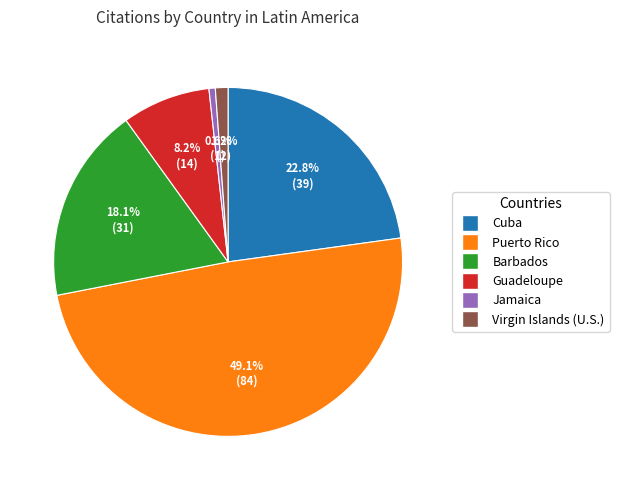

Is there a majority slice in this chart?

No